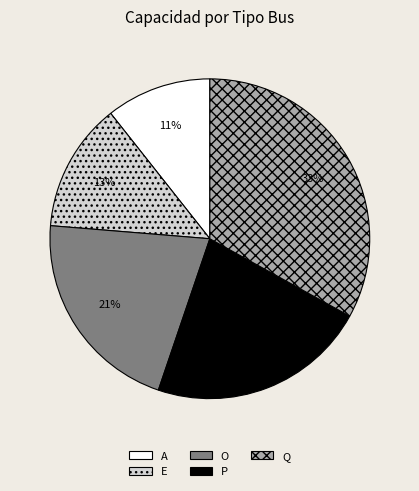

Rank the categories by value from highest to lowest.

Q, P, O, E, A